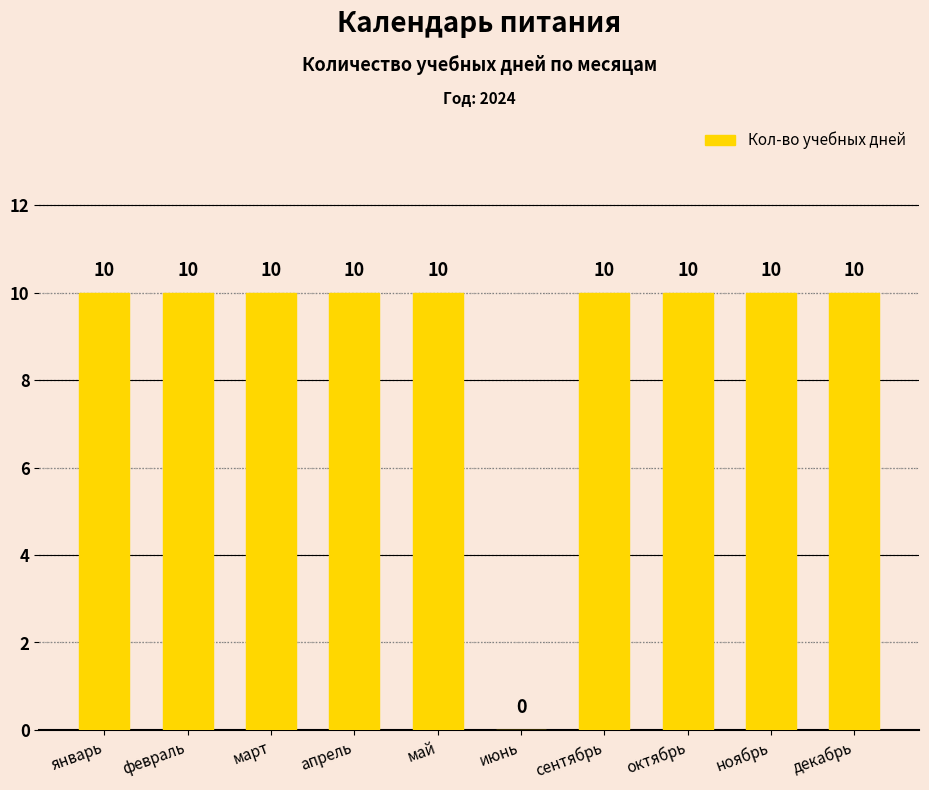

Between июнь and февраль, which is larger?

февраль